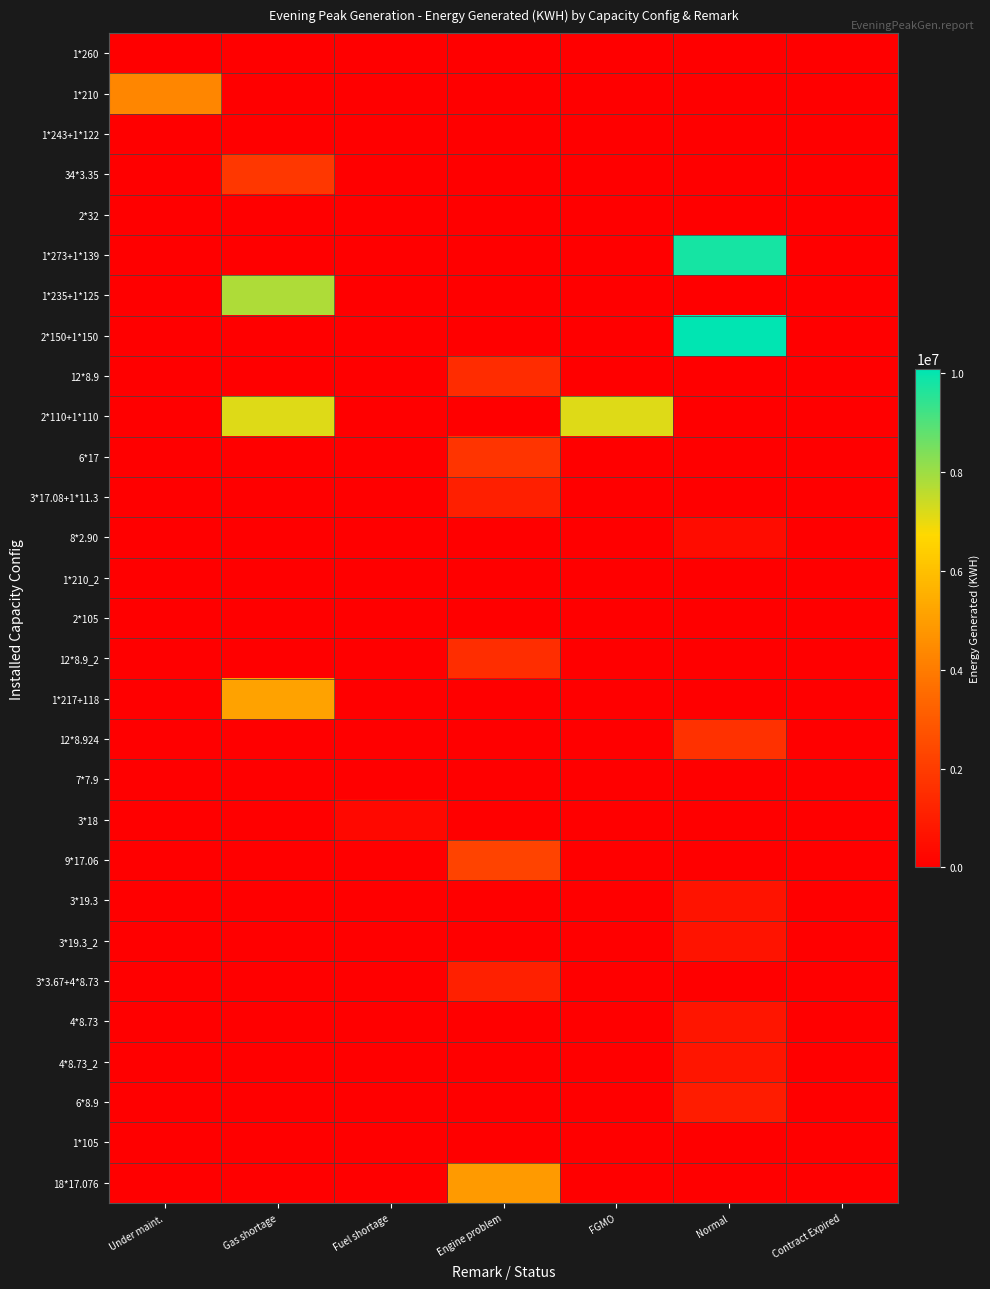

Rank the series at Fuel shortage from lowest to highest value.

1*260, 1*210, 1*243+1*122, 34*3.35, 2*32, 1*273+1*139, 1*235+1*125, 2*150+1*150, 12*8.9, 2*110+1*110, 6*17, 3*17.08+1*11.3, 8*2.90, 1*210_2, 2*105, 12*8.9_2, 1*217+118, 12*8.924, 7*7.9, 9*17.06, 3*19.3, 3*19.3_2, 3*3.67+4*8.73, 4*8.73, 4*8.73_2, 6*8.9, 1*105, 18*17.076, 3*18